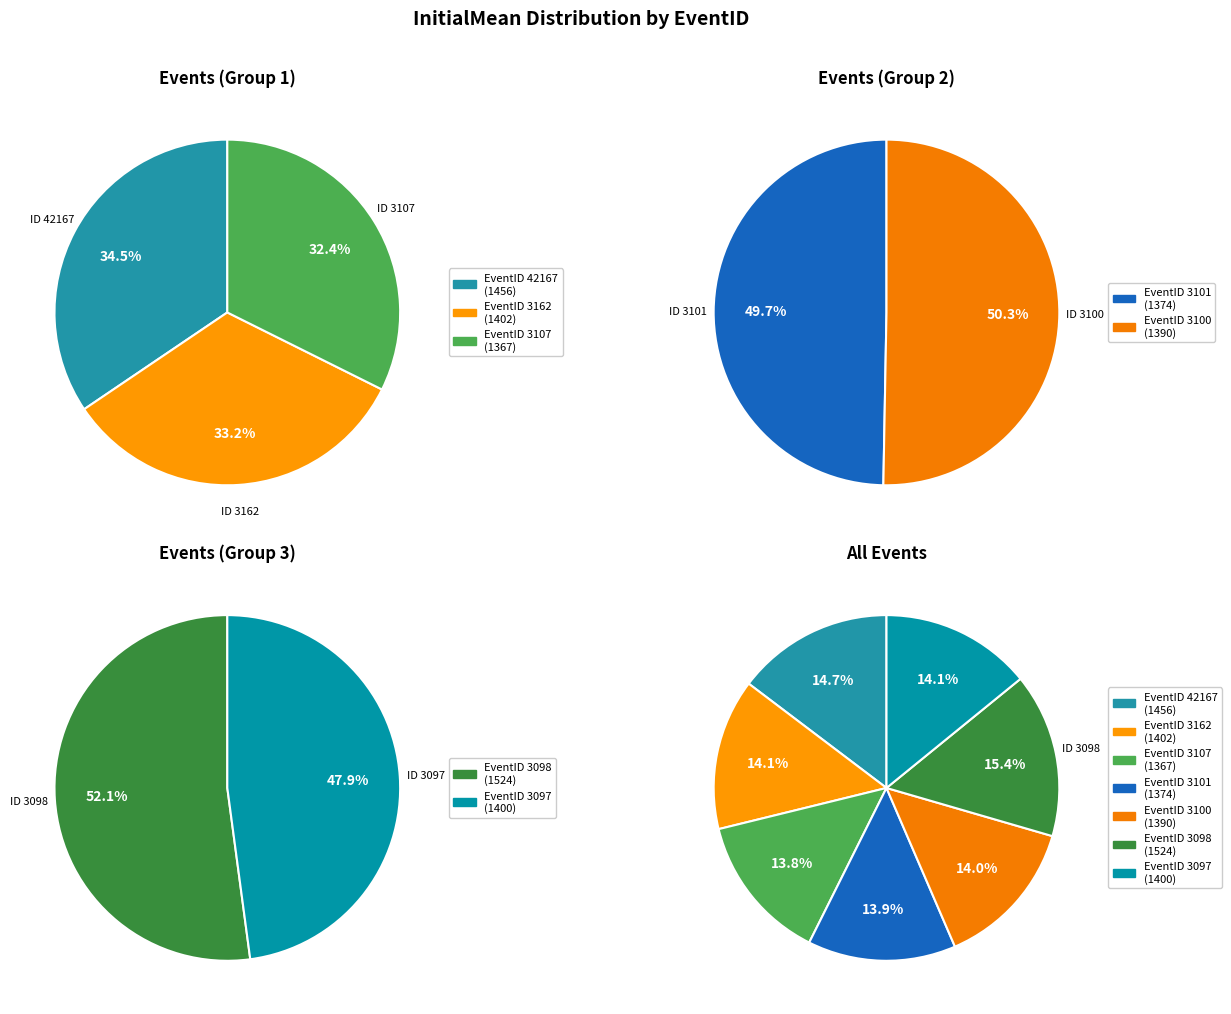

To the nearest percent, what is the difference between the largest and smallest slice percentages?

2%